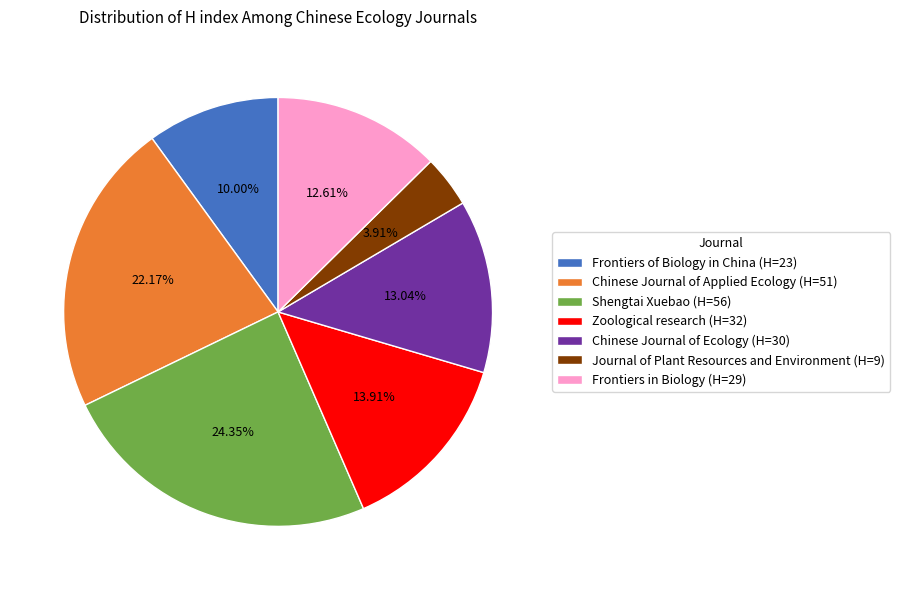

How many slices are in this pie chart?

7